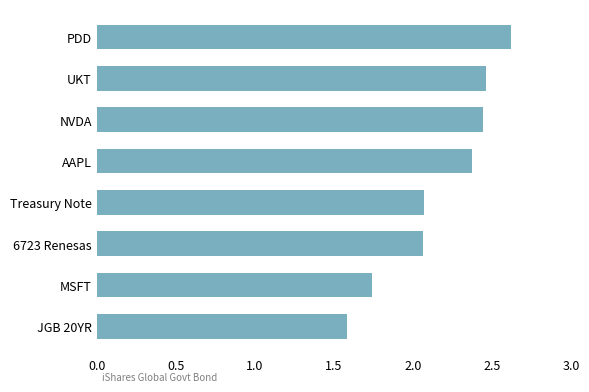

Between JGB 20YR and Treasury Note, which is larger?

Treasury Note